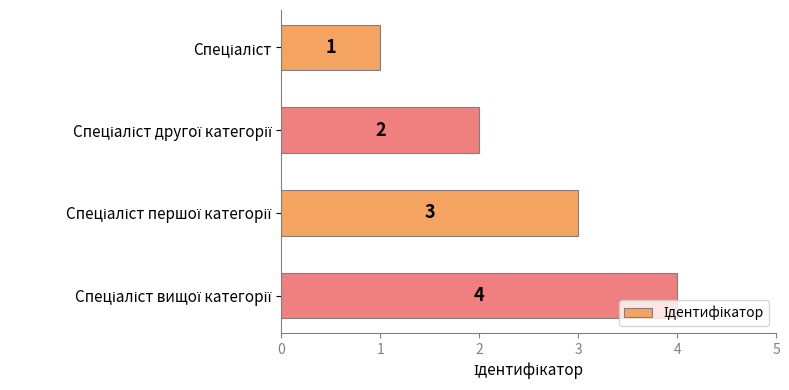

Count the values in the range 2 to 4.

3